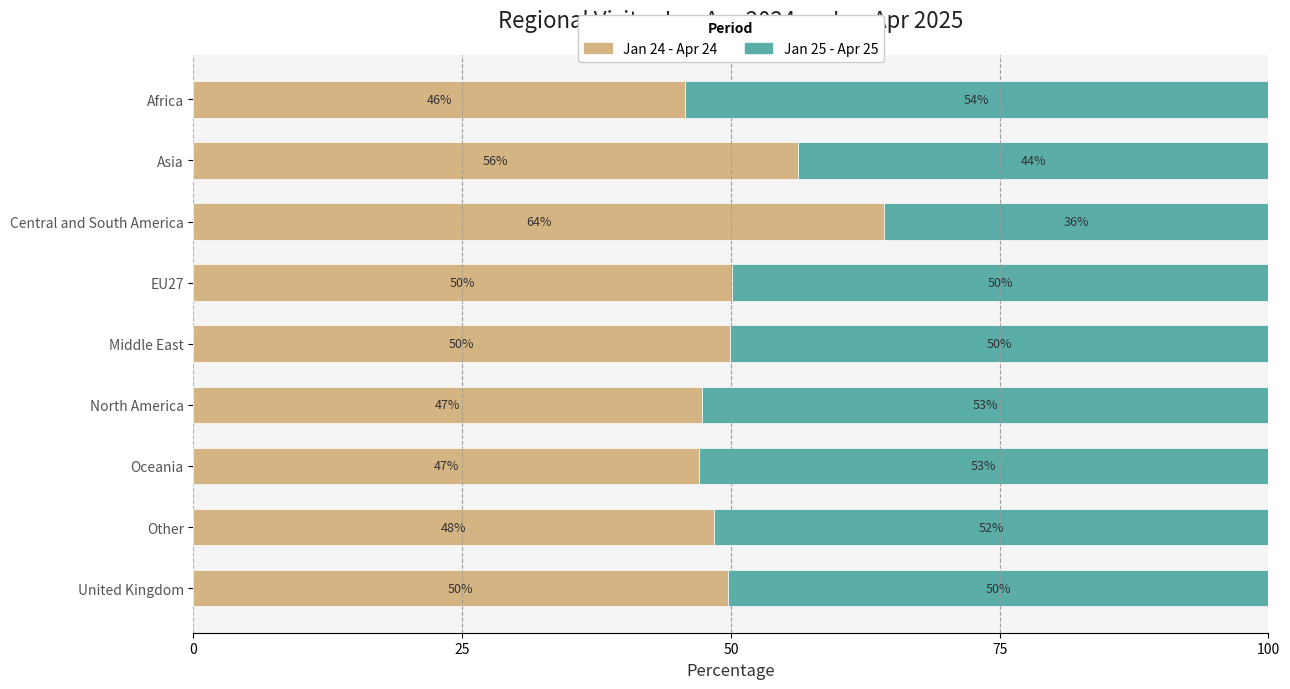

What is the approximate value of Jan 24 - Apr 24 at Asia?

56.2